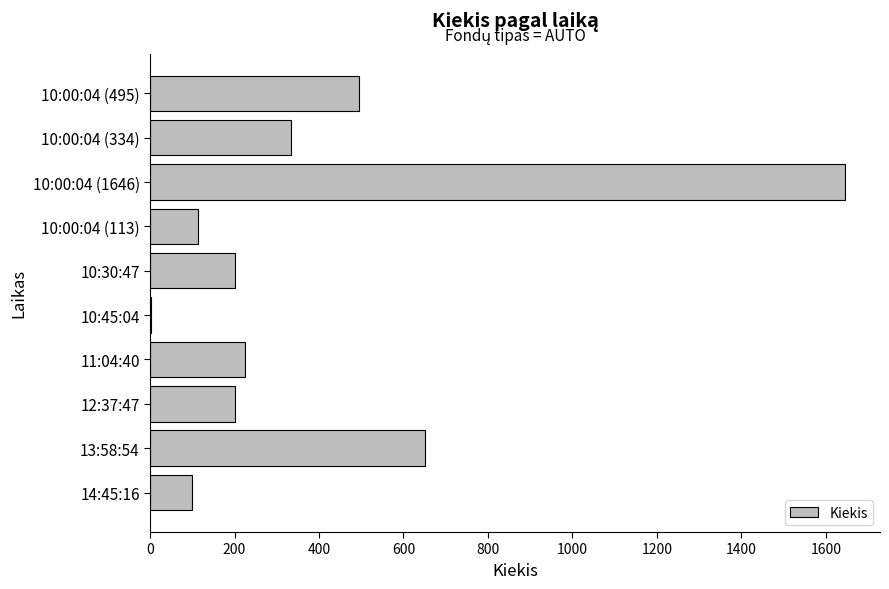

What is the ratio of the value at 10:30:47 to the value at 11:04:40?

0.9